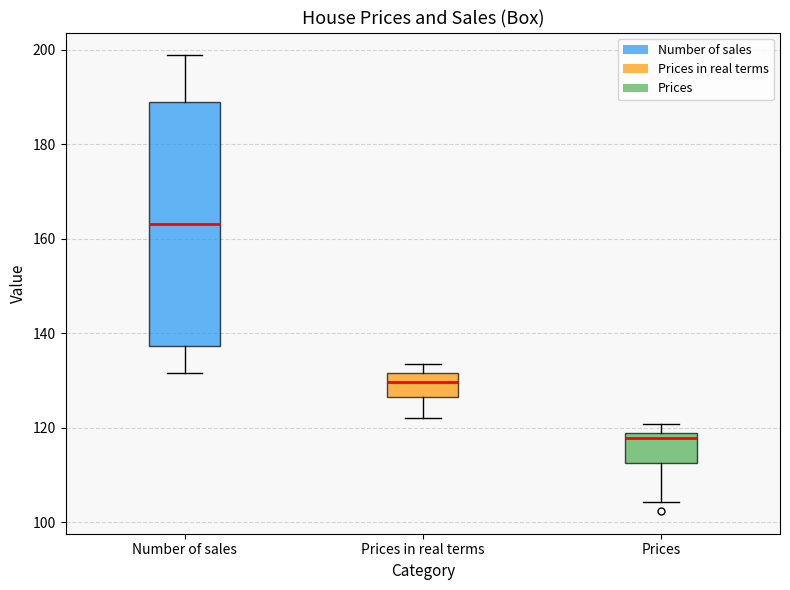

Reading left to right, read every box against the y-axis: the position of its median line, the range the box covers, and the ends of its whiskers. The values are not printed on the chart, so give them approximately, as read against the axis.

Number of sales: median 164, box 138 to 188, whiskers 132 to 198
Prices in real terms: median 130, box 126 to 132, whiskers 122 to 134
Prices: median 118 (just below the box's upper edge), box 112 to 118, whiskers 104 to 120